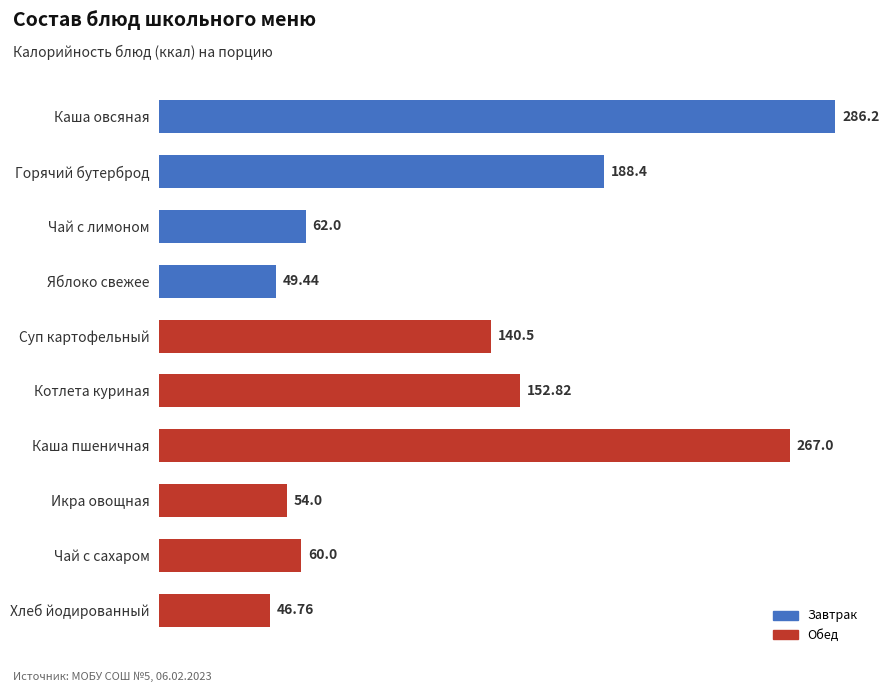

What is the label of the 10th bar from the top?

Хлеб йодированный